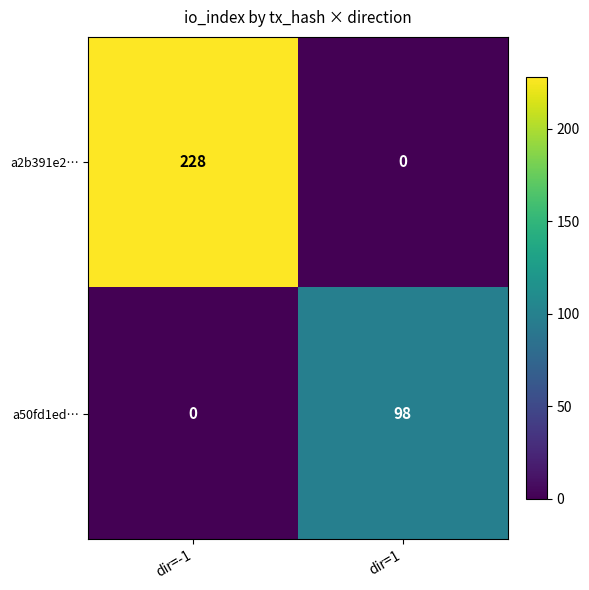

What is the difference between the maximum and minimum values in the a2b391e2… series?

228